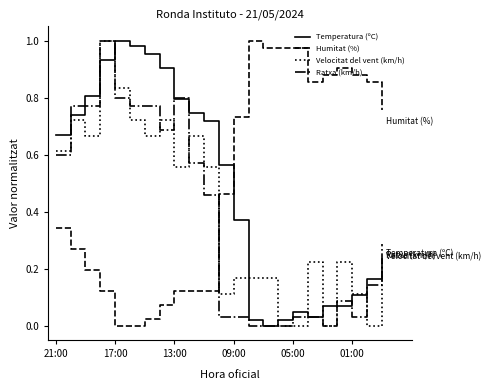

How many times do Velocitat del vent (km/h) and Ratxa (km/h) cross each other?

7